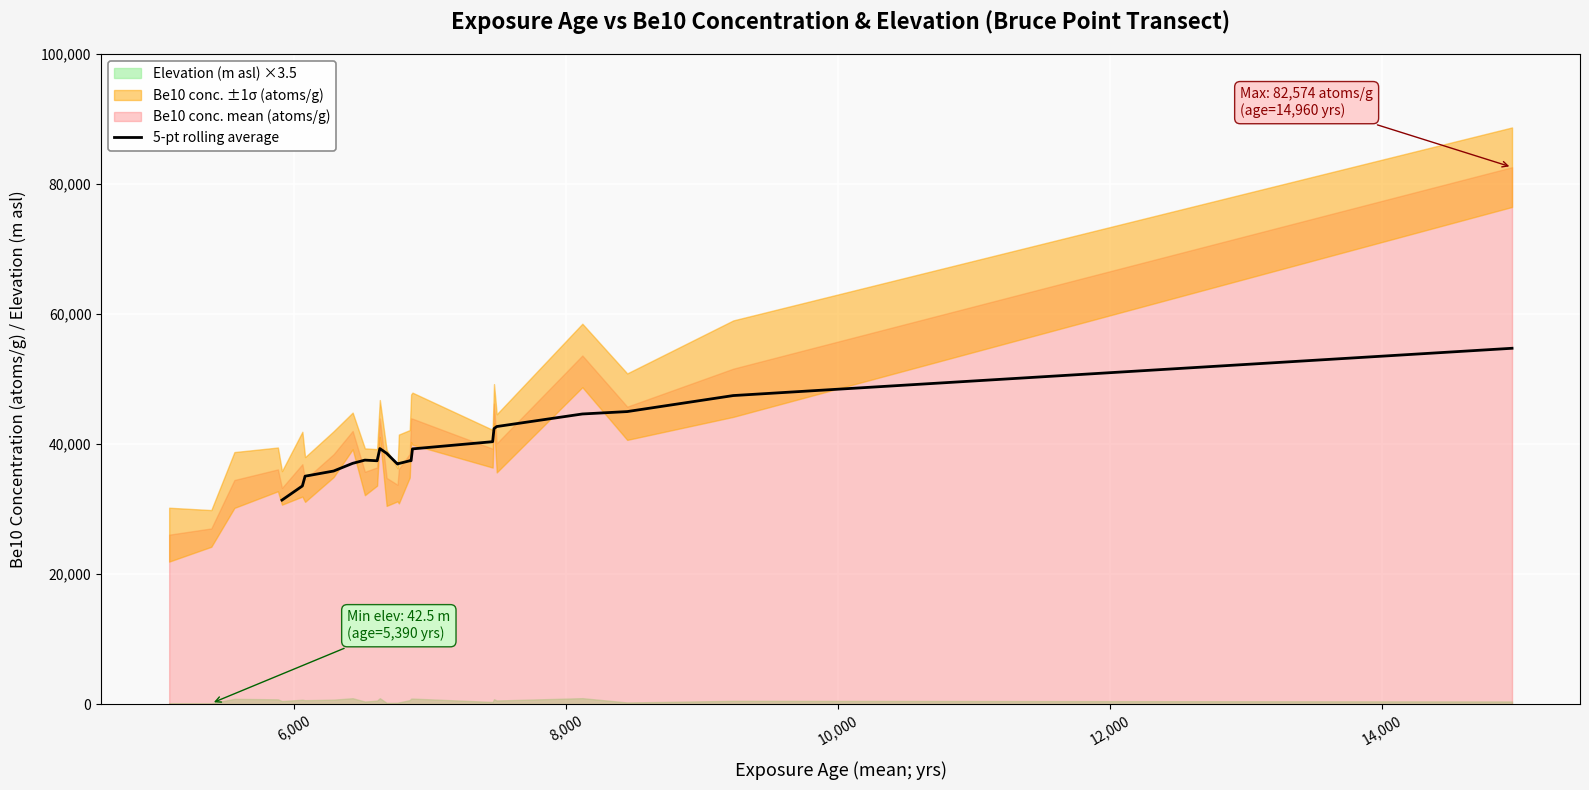

How many points are higher than both their immediate neighbors (excluding endpoints)?

2